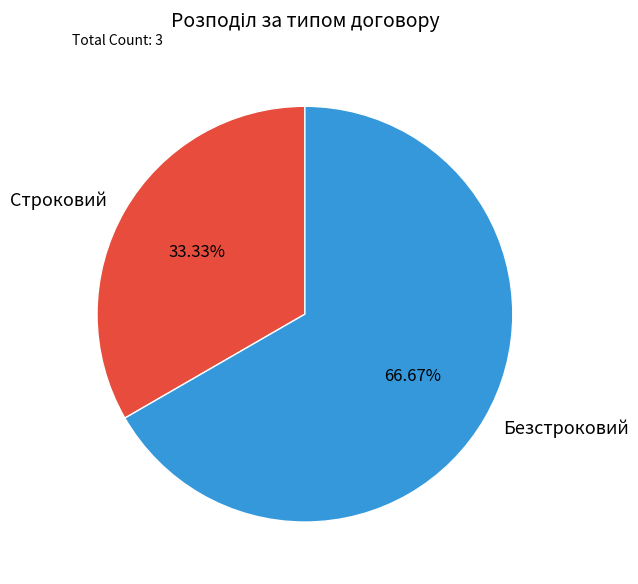

How many segments does this pie chart have?

2